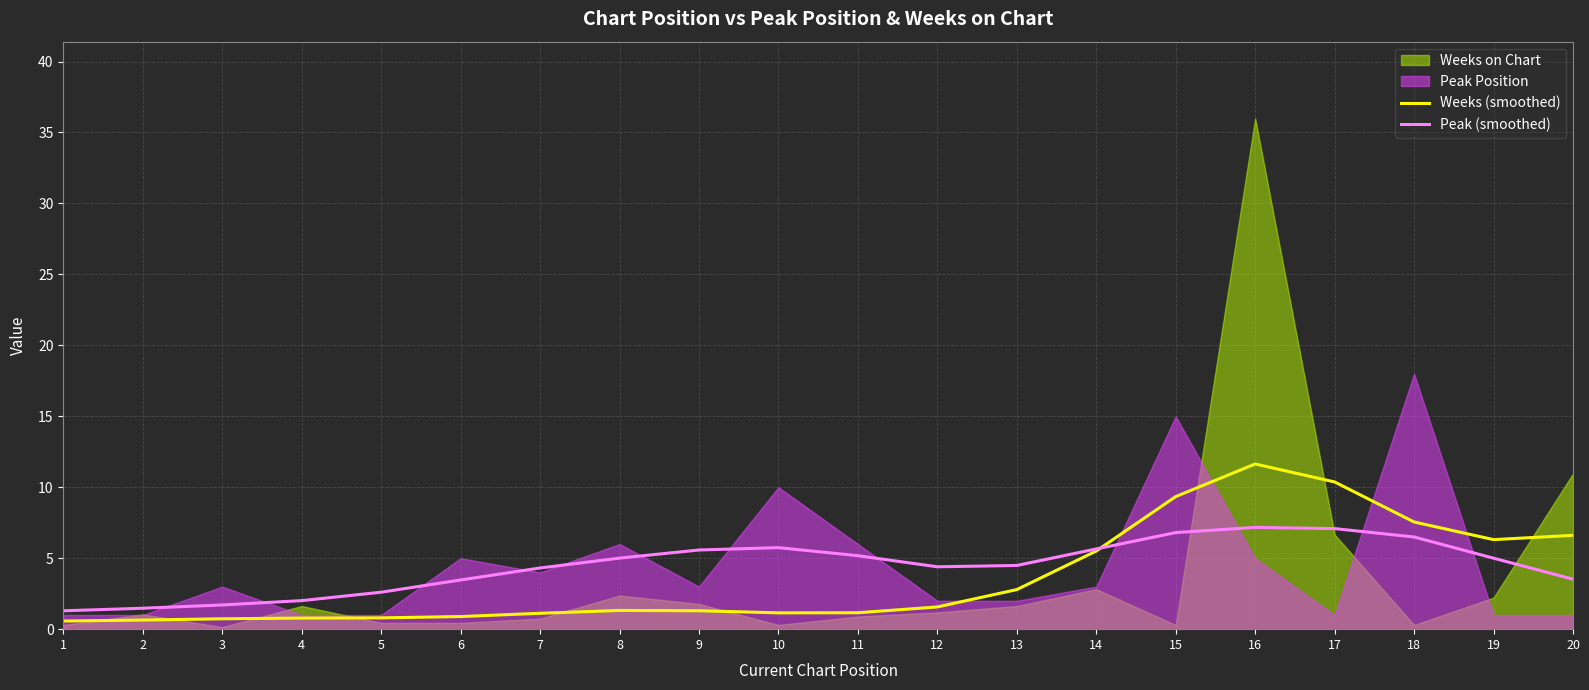

At which label does Weeks (smoothed) reach its peak?

16